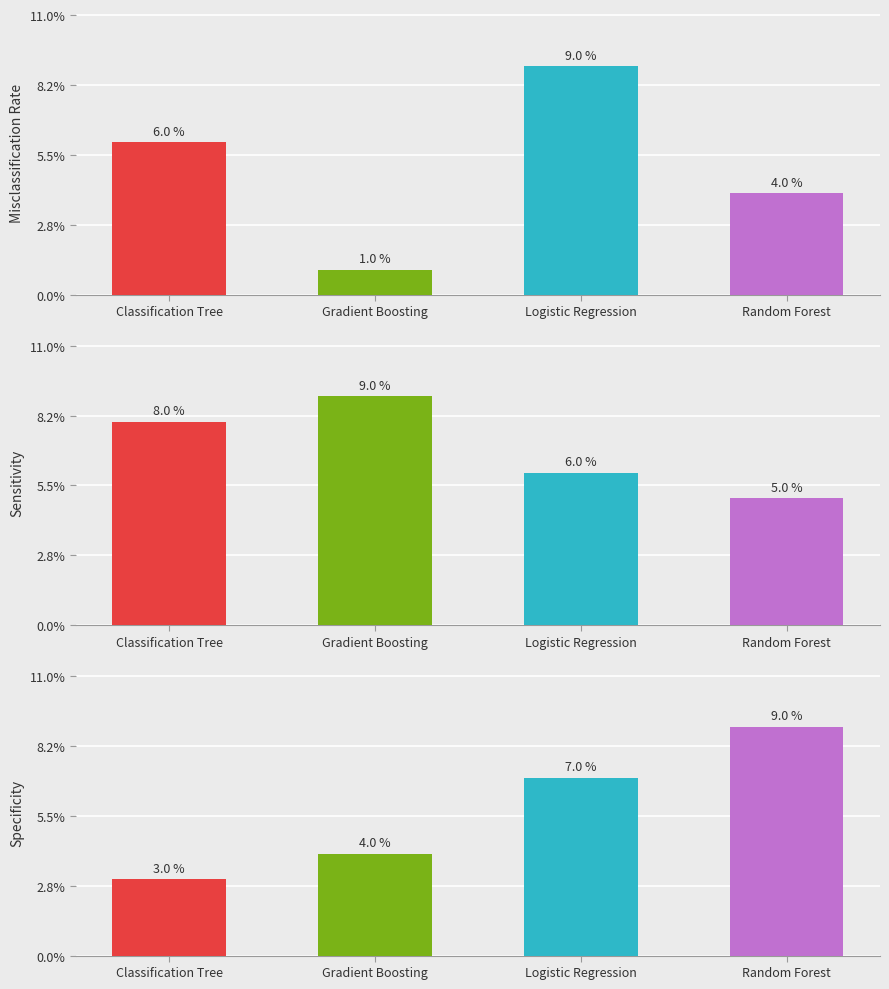

What is the sum of all panel_2 values?

23